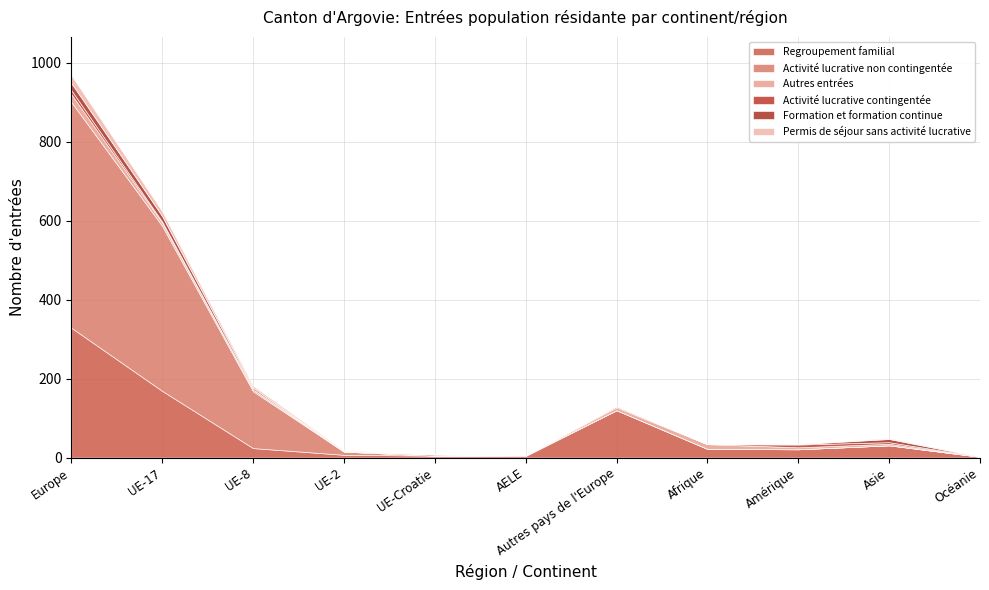

What is the value of the Activité lucrative non contingentée point at the 4th from the left?

8